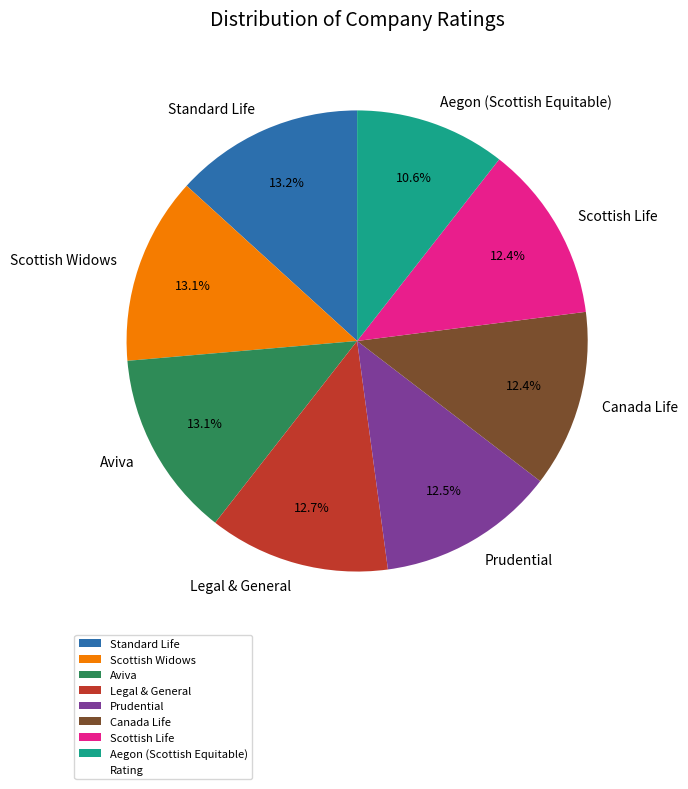

Which category has the smallest portion of the pie?

Aegon (Scottish Equitable)